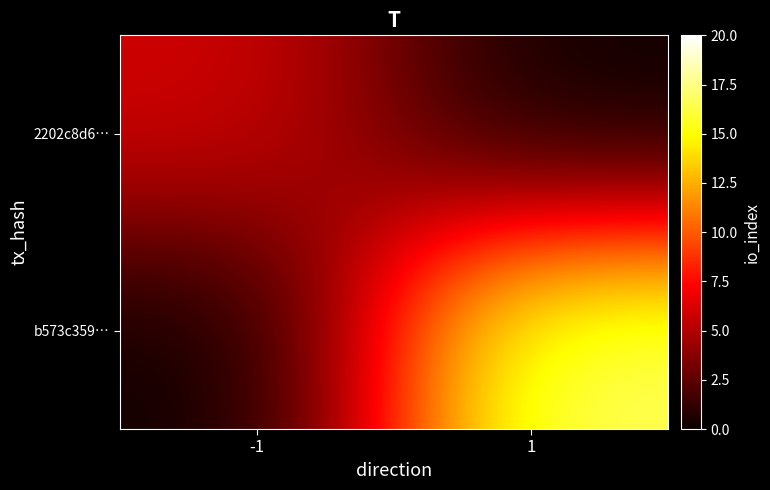

Reading right to left, list all the values displayed in this chart.

2202c8d6…: 1=0	-1=6
b573c359…: 1=17	-1=0